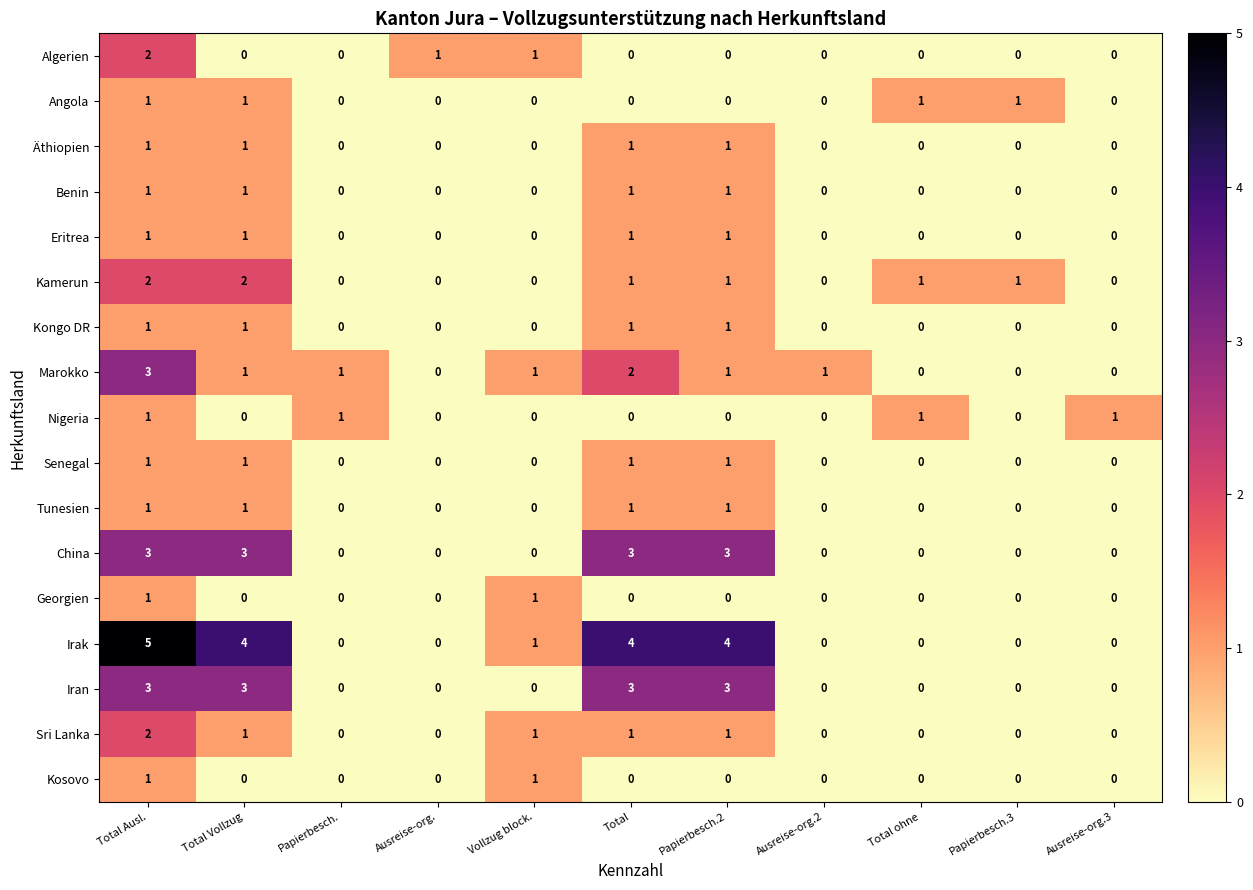

How many distinct data groups are displayed?

17